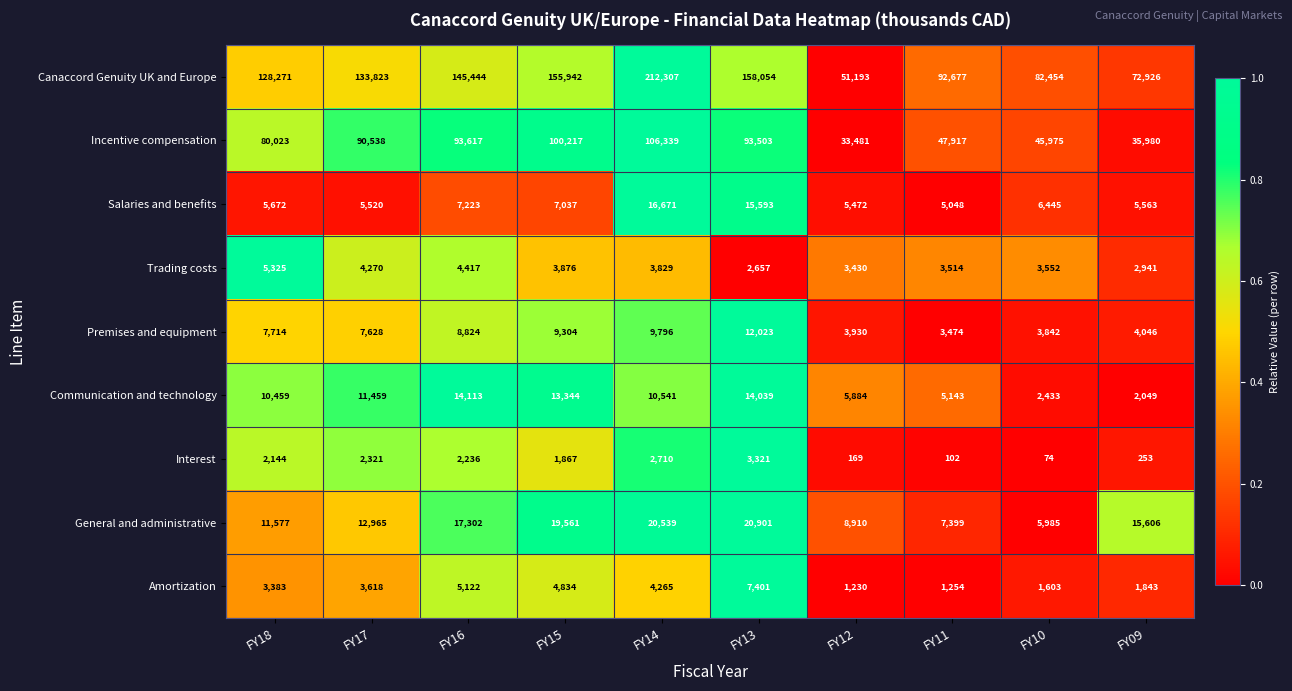

How many series are shown in this chart?

9